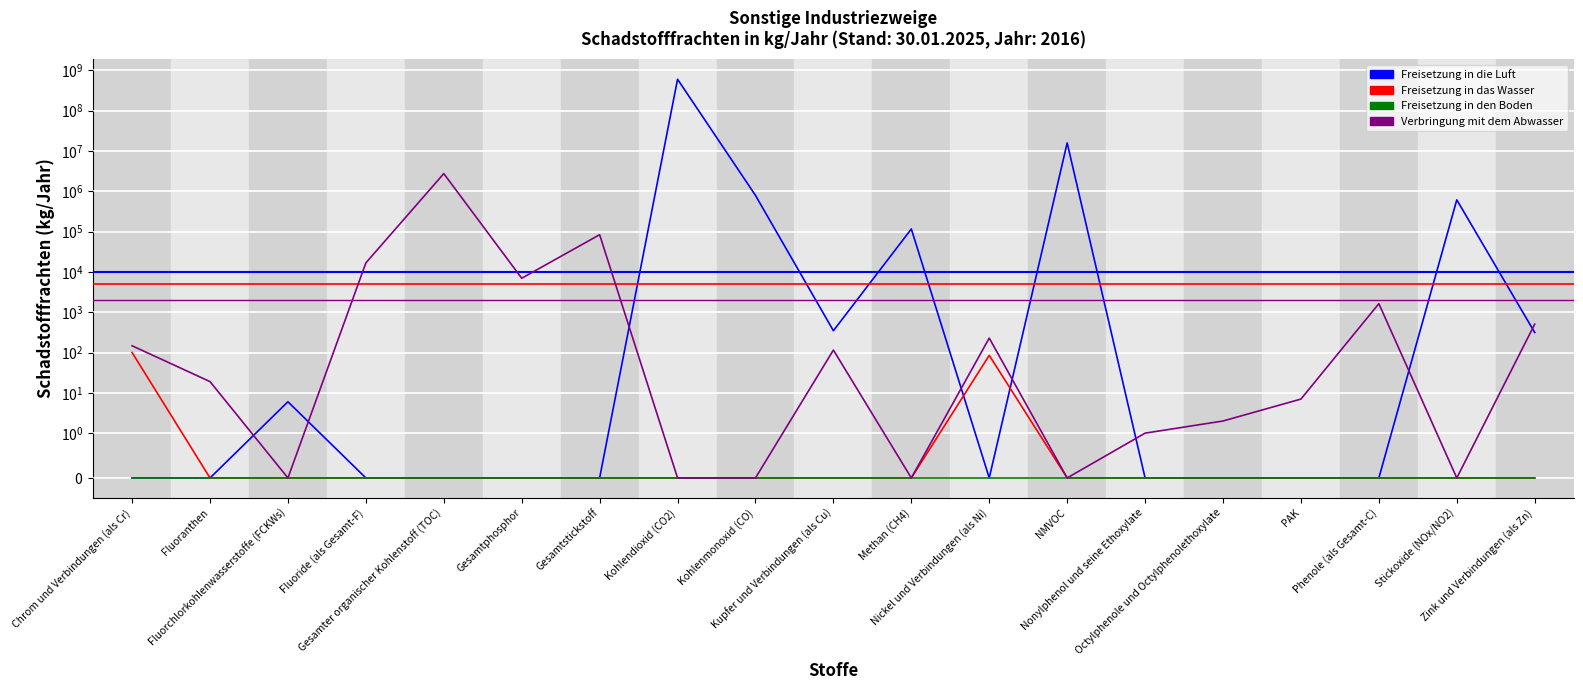

Between Fluoride (als Gesamt-F) and Zink und Verbindungen (als Zn), which series saw the biggest shift?

Verbringung mit dem Abwasser